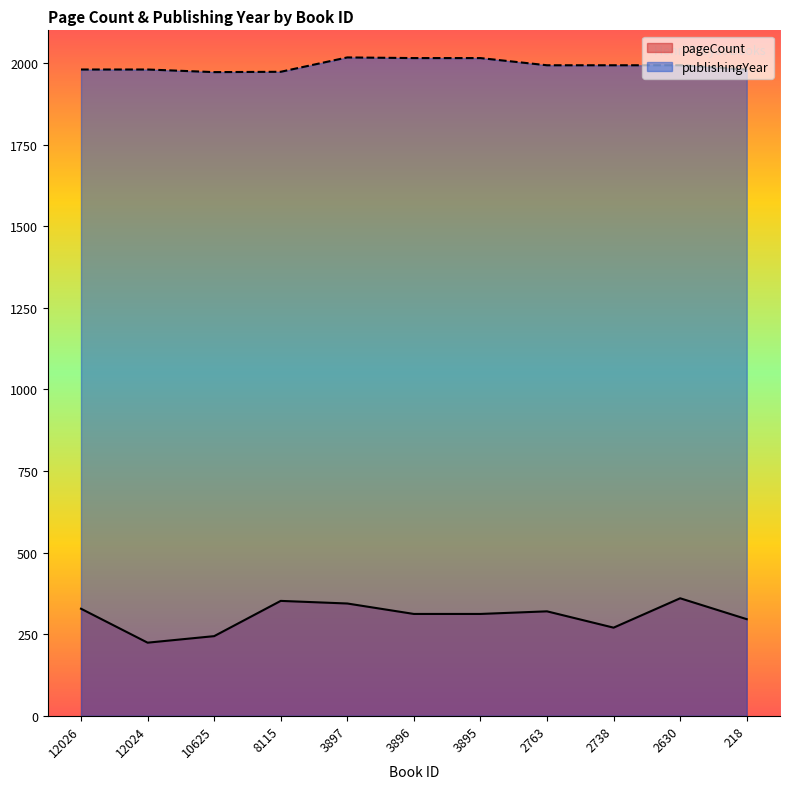

How many lines are shown in the chart?

2